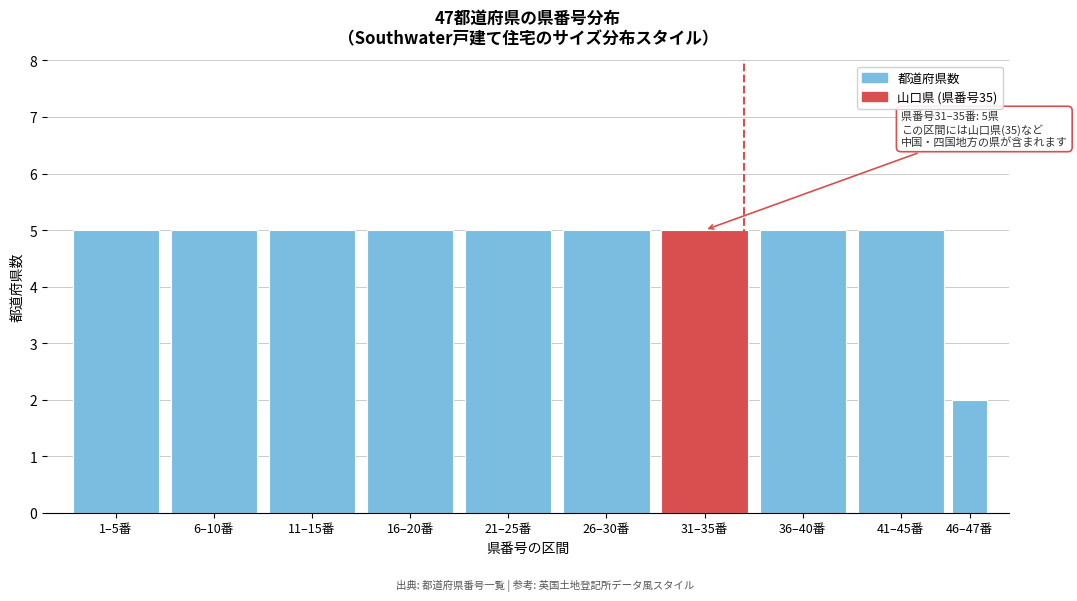

Reading left to right, transcribe all the data shown in this chart.

1–5番=5	6–10番=5	11–15番=5	16–20番=5	21–25番=5	26–30番=5	31–35番=5	36–40番=5	41–45番=5	46–47番=2